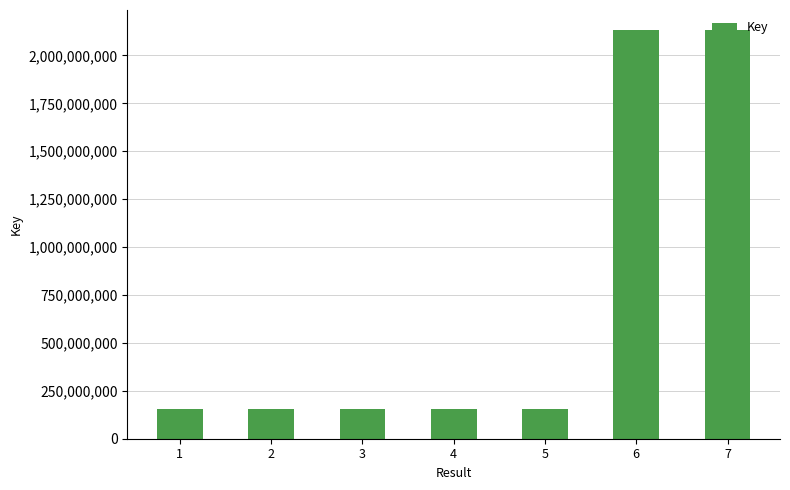

What is the sum of all values?

5028945203